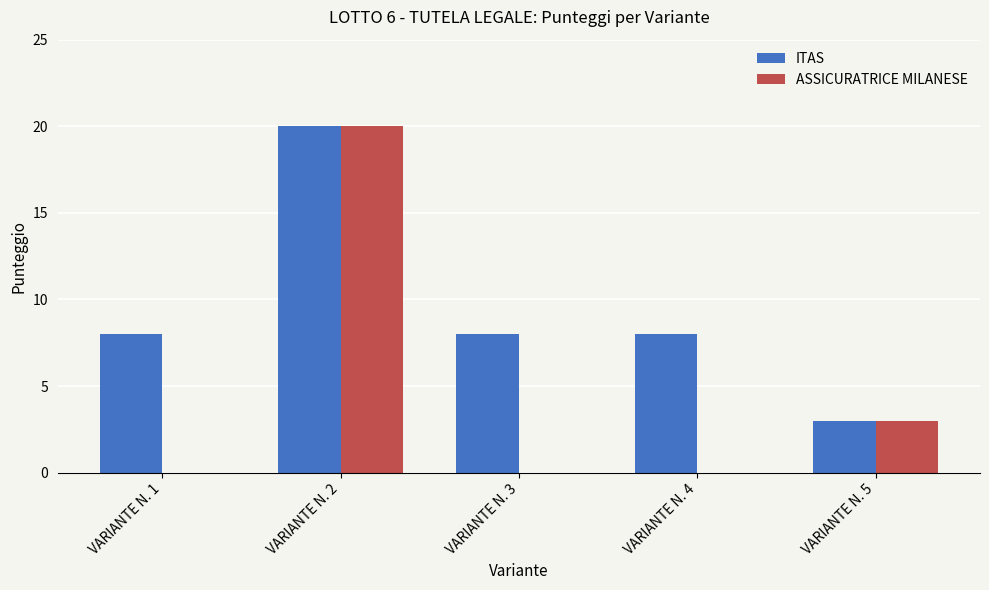

Which series has the largest total across all categories?

ITAS